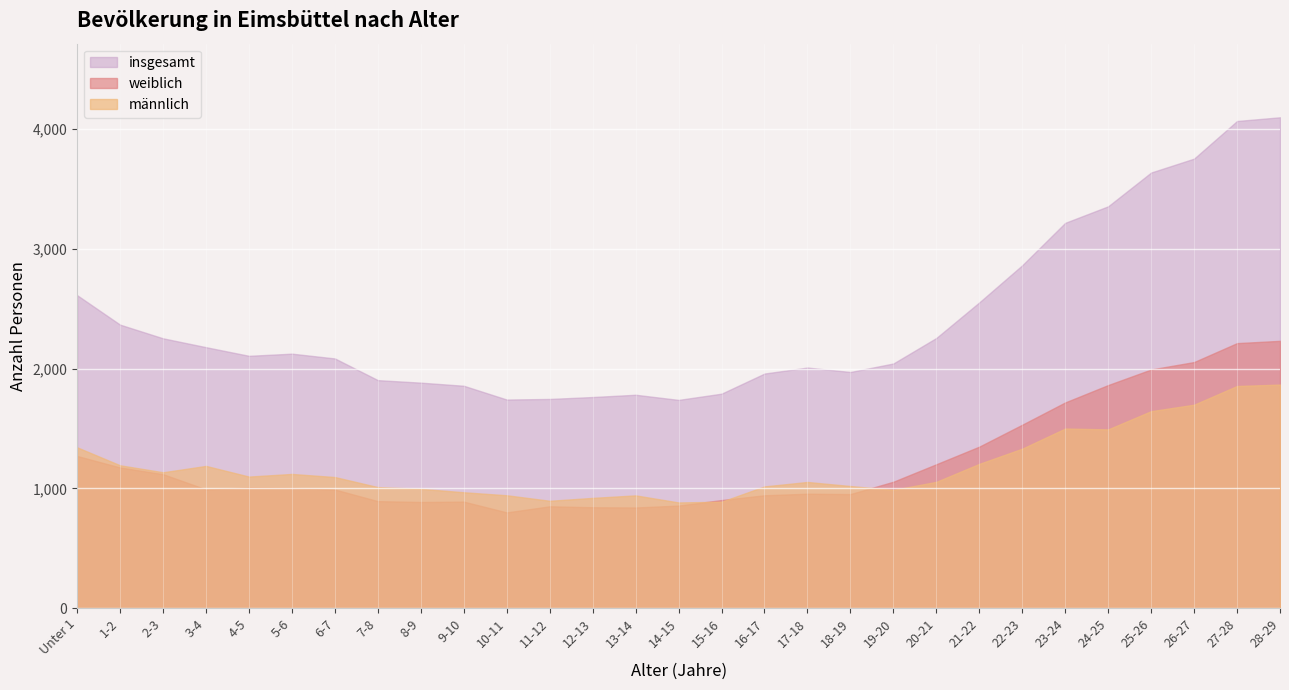

How many categories are shown in the chart?

29